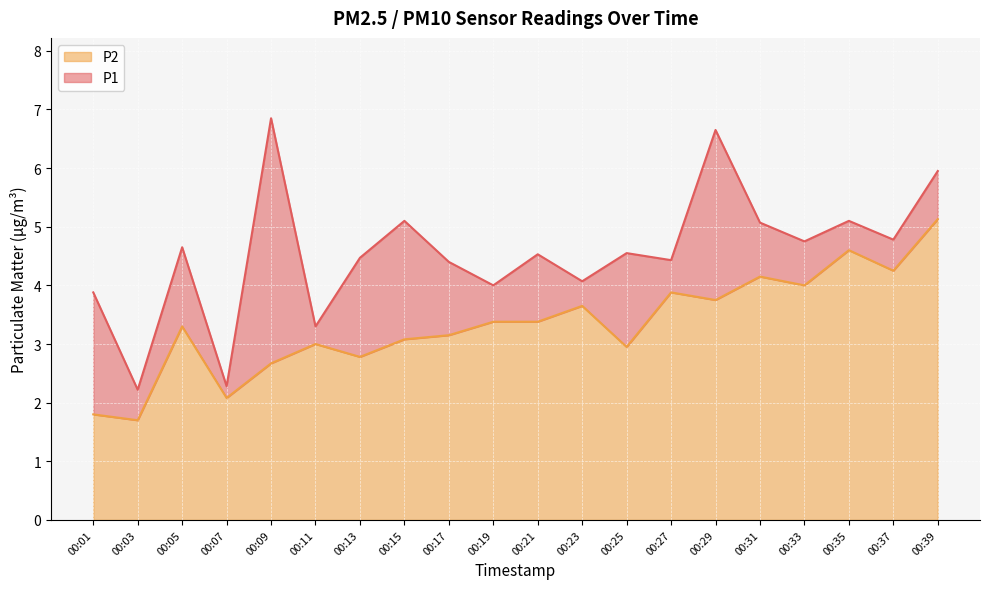

What is the minimum value for P2?

1.7